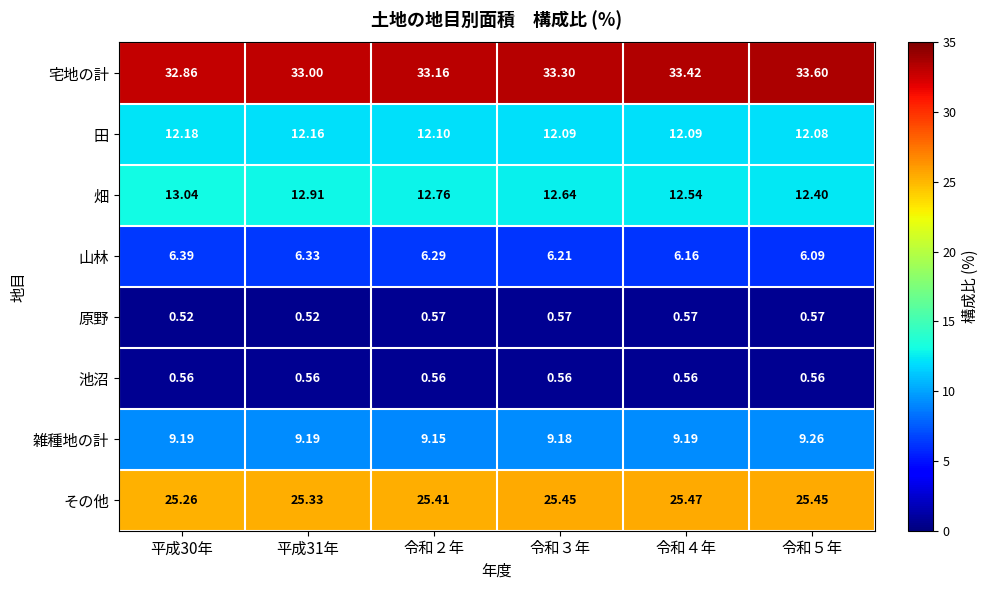

Which series has the largest total across all categories?

宅地の計